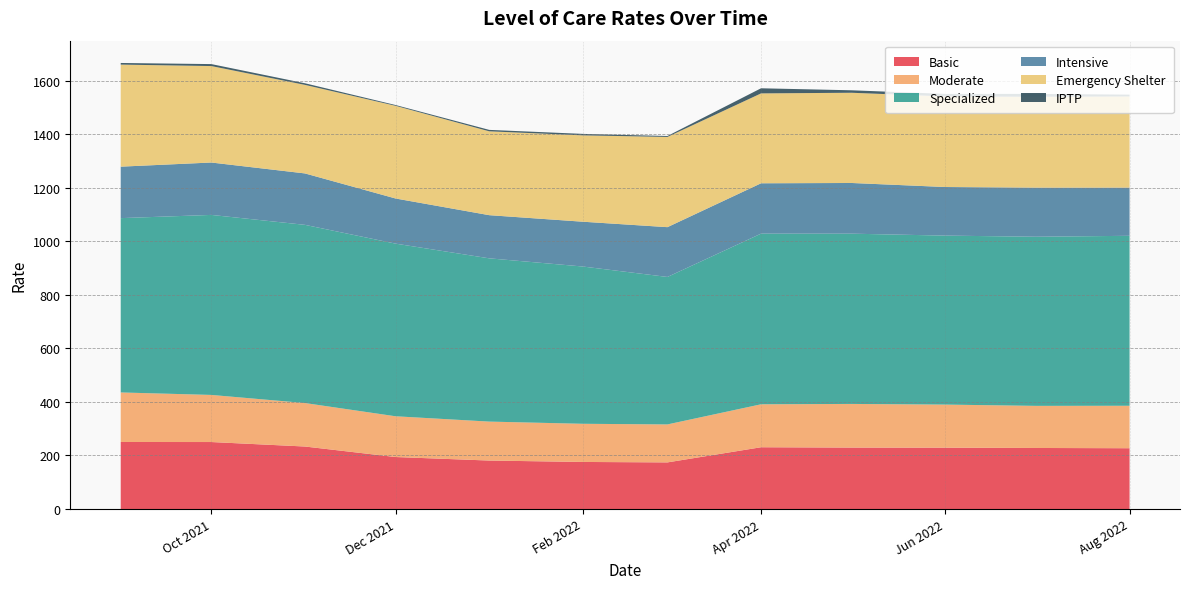

Reading right to left, extract all data points from this chart.

Basic: 227.1	228.1	229.2	229.6	230.8	174.2	175.9	181.1	194.3	233.5	250.3	250.4
Moderate: 158.7	157.3	160.9	163.1	160.5	141.9	142.6	145.5	152.2	162.4	176.0	185.1
Specialized: 634.9	631.8	631.3	636.1	637.6	551.0	587.5	609.9	645.0	665.8	672.5	651.3
Intensive: 180.1	183.5	181.5	189.4	188.1	186.0	167.4	161.2	168.6	192.1	195.7	192.3
Emergency Shelter: 340.5	339.4	338.3	337.1	335.8	337.1	322.7	313.3	346.3	330.8	360.3	381.3
IPTP: 6.8	10.6	9.5	9.2	19.1	3.5	5.4	5.3	2.9	6.0	7.4	6.1